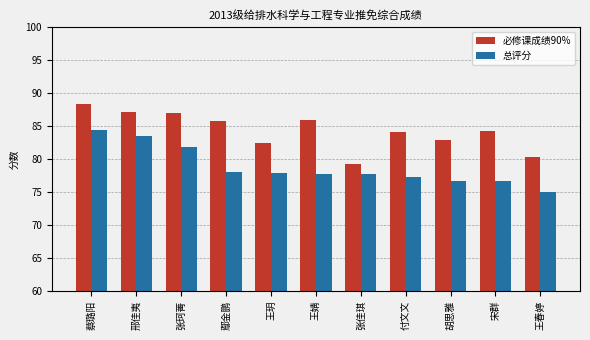

How many categories are shown in the chart?

11